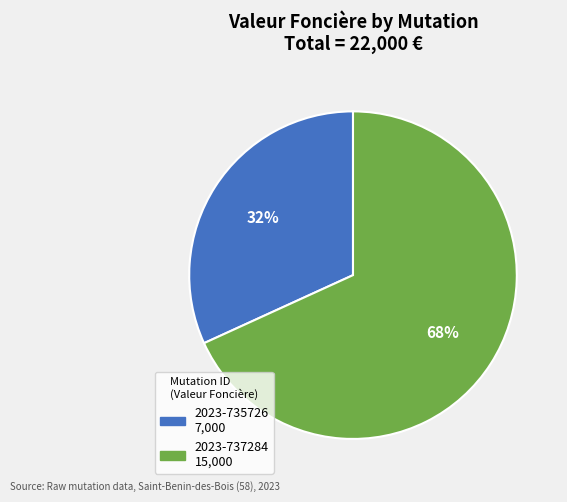

To the nearest percent, what is the combined percentage of 2023-735726 and 2023-737284?

100%